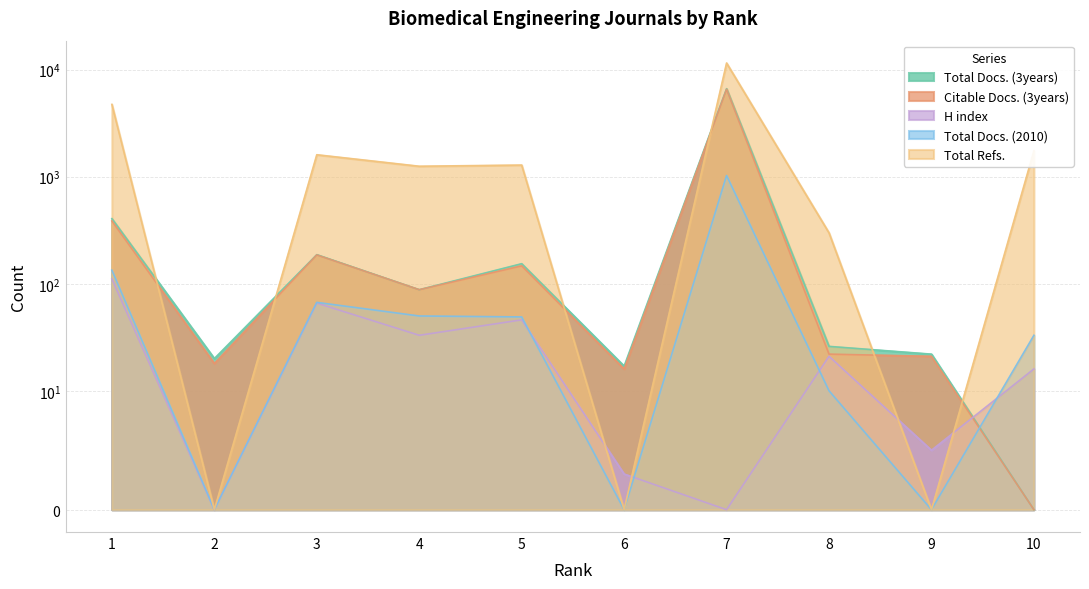

After their last crossing, which series has the higher values: Total Docs. (2010) or Citable Docs. (3years)?

Total Docs. (2010)